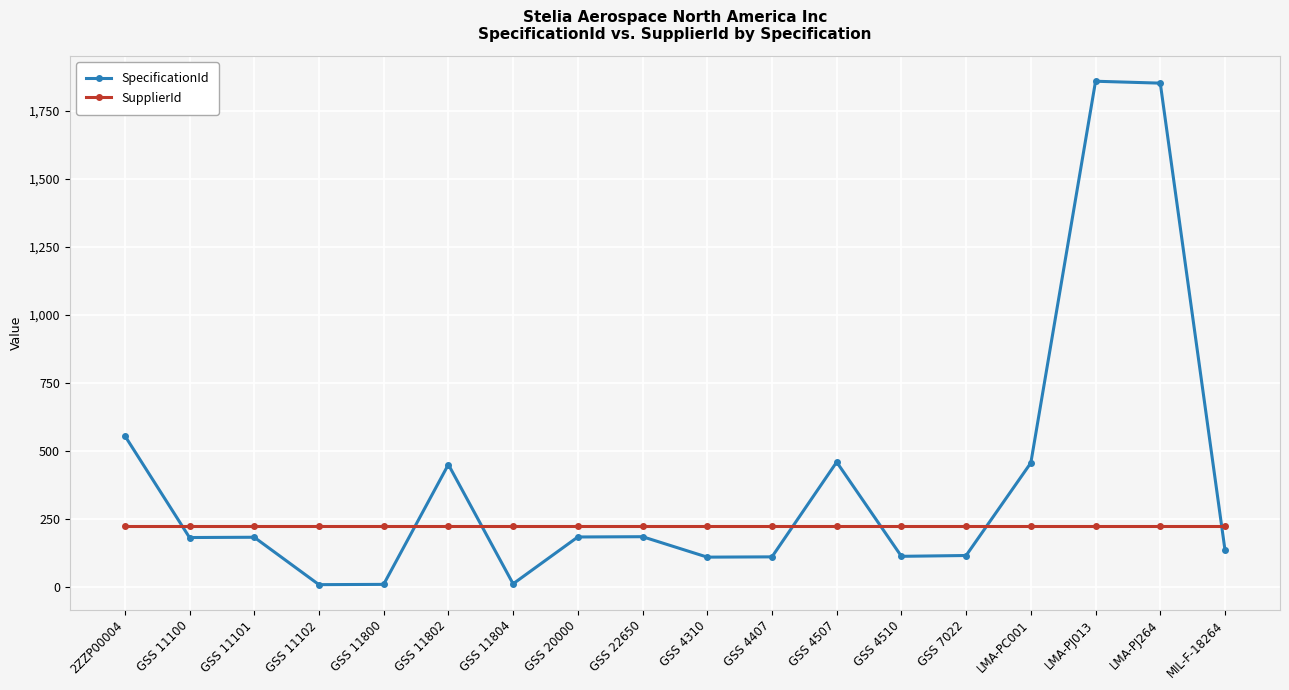

How many data points in SpecificationId are less than 184?

9